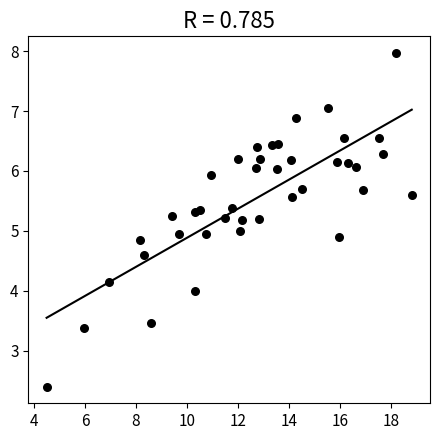

What is the range of X values (max minus min)?

14.3